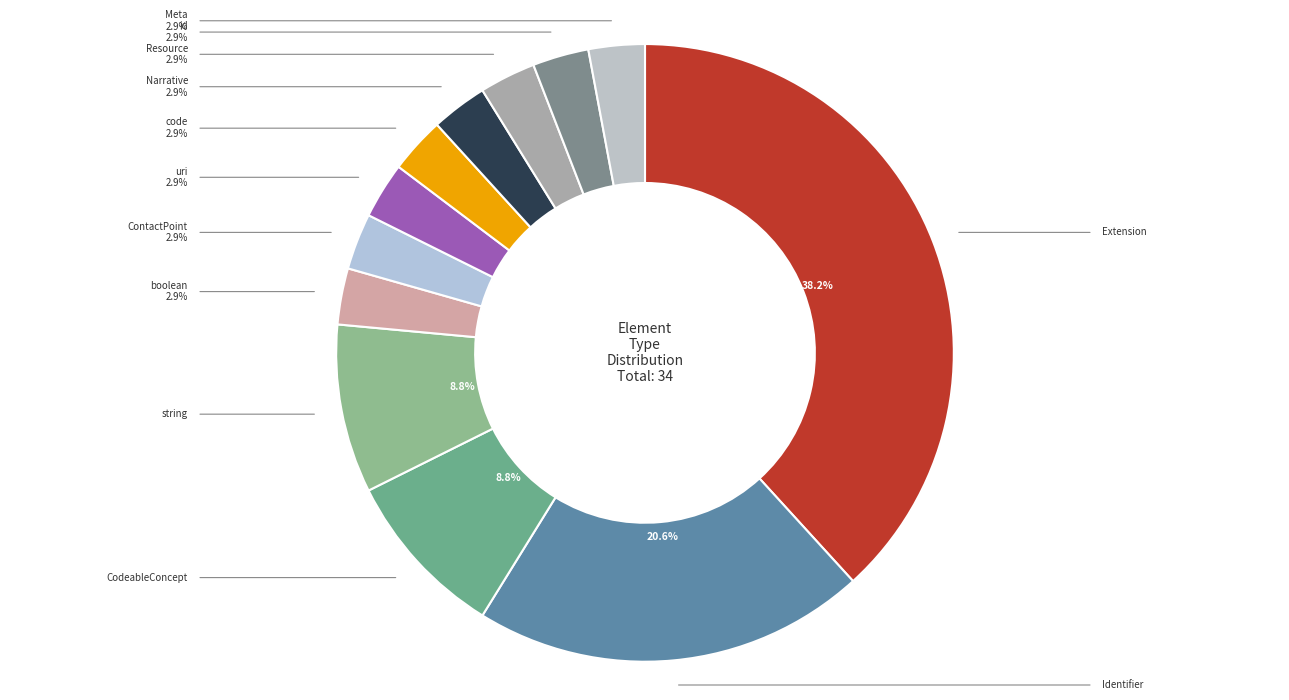

Do id and Narrative together represent more than half of the pie?

No